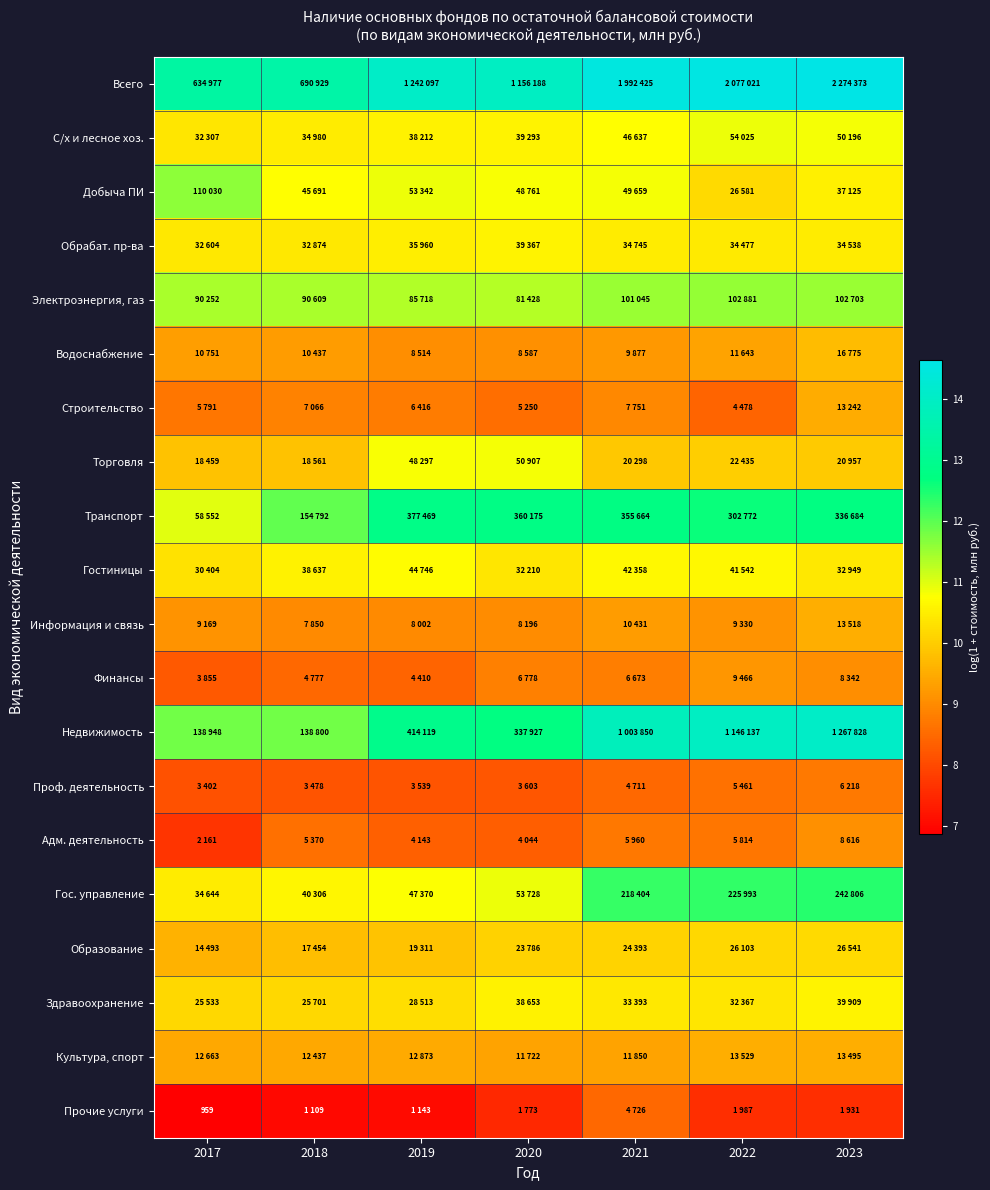

List the series in order of their peak value, lowest first.

Прочие услуги, Проф. деятельность, Адм. деятельность, Финансы, Строительство, Информация и связь, Культура, спорт, Водоснабжение, Образование, Обрабат. пр-ва, Здравоохранение, Гостиницы, Торговля, С/х и лесное хоз., Электроэнергия, газ, Добыча ПИ, Гос. управление, Транспорт, Недвижимость, Всего